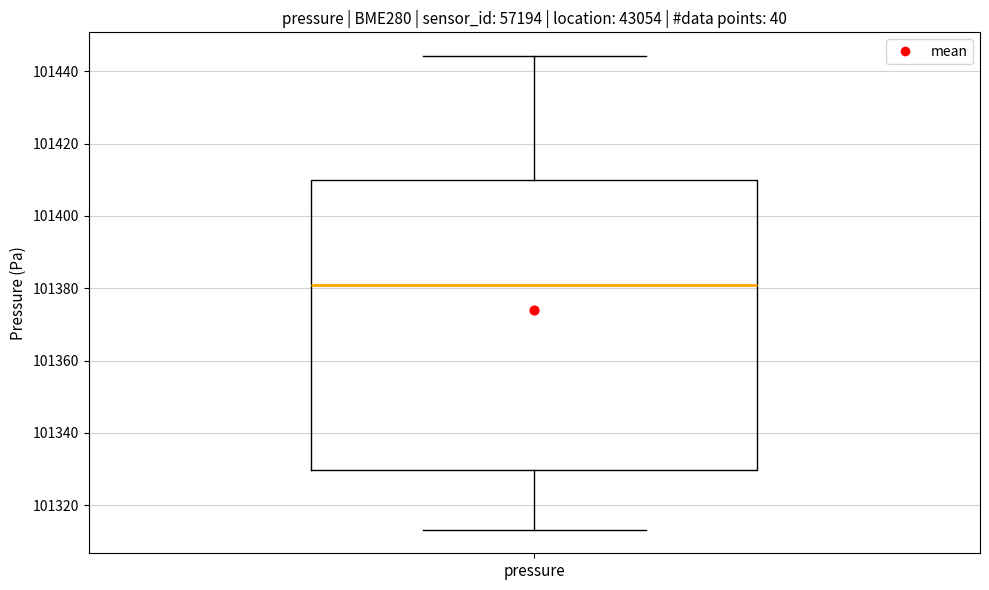

Read this box plot against the y-axis: the position of the median line, the range covered by the box, and the ends of both whiskers. The values are not printed on the chart, so give them approximately, as read against the axis.

median 101380, box 101330 to 101410, whiskers 101314 to 101444